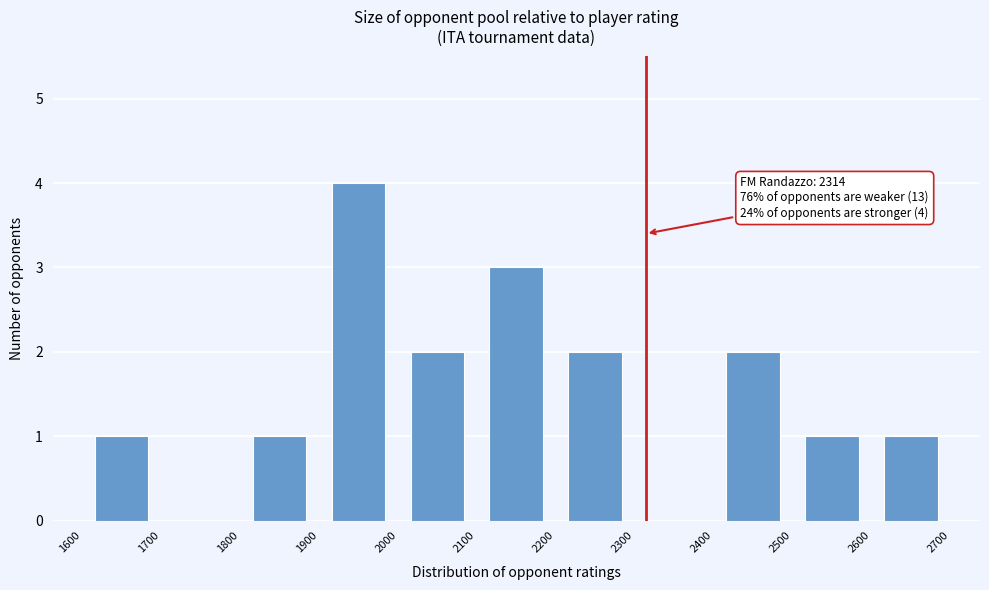

Which range on the x-axis has the tallest bar?

1900 to 2000